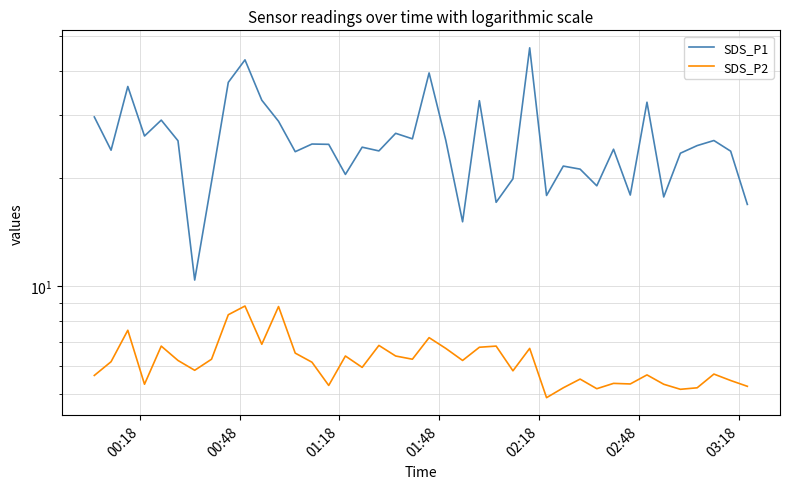

At how many categories does at least one series exceed 30?

8